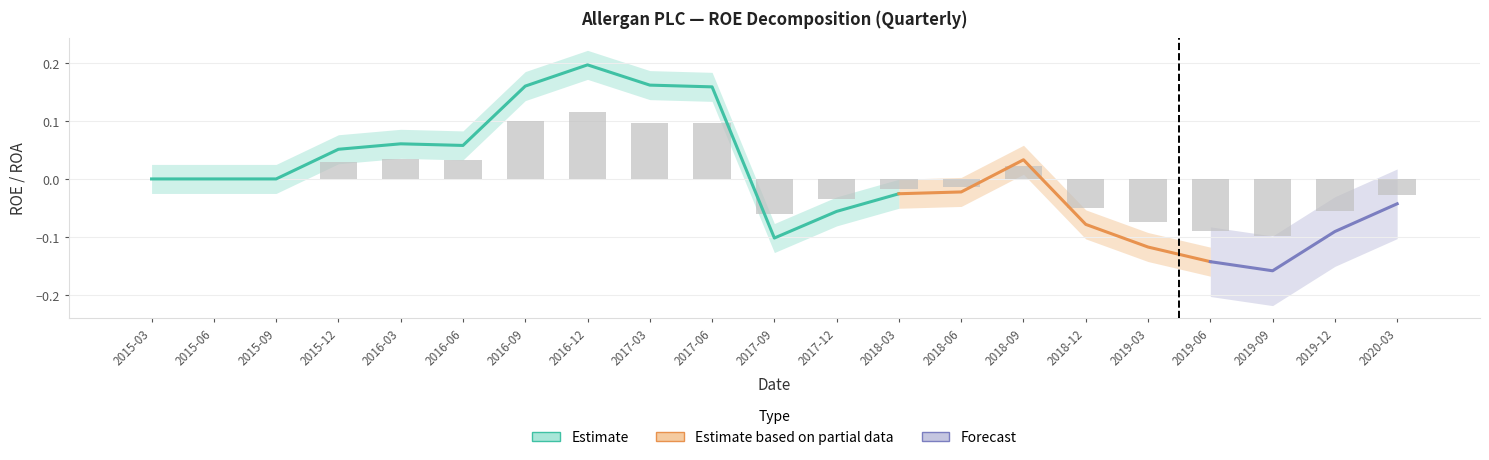

At which category is the sum across all series the highest?

2016-12-31